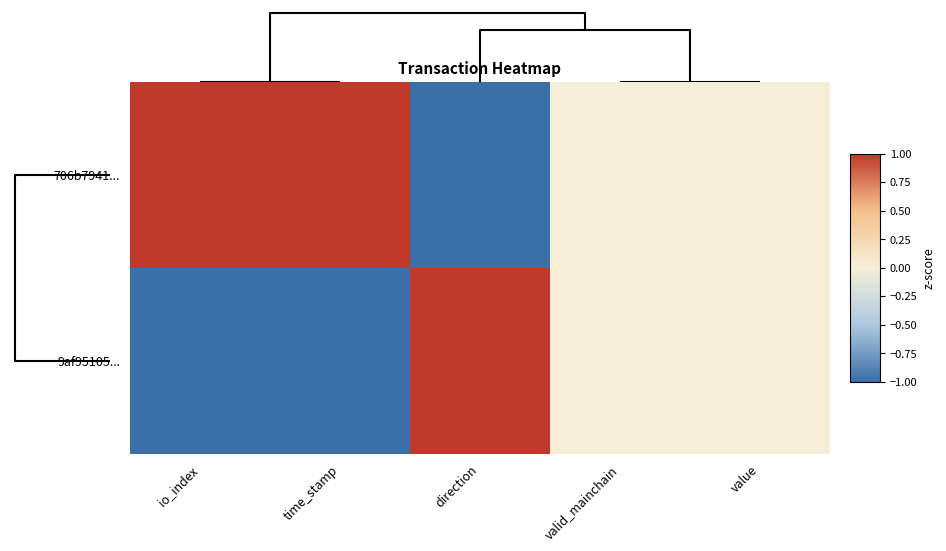

Rank the series by their average value, from highest to lowest.

706b7941..., 9af95105...